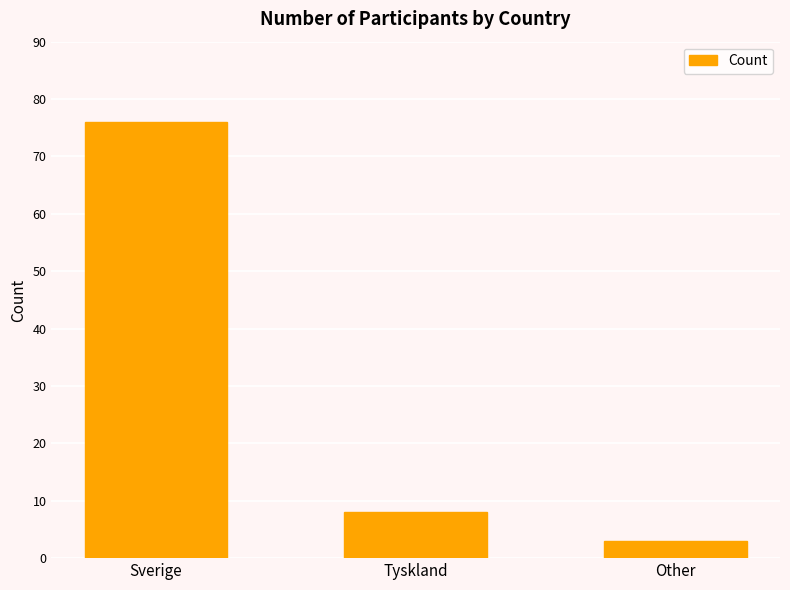

True or false: the data shows 35 at Sverige.

False